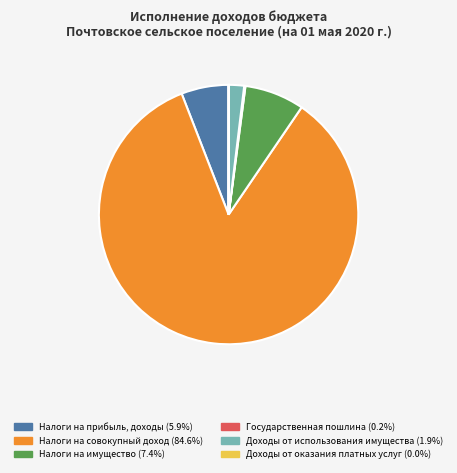

Is the sum of Доходы от использования имущества and Налоги на имущество greater than half?

No